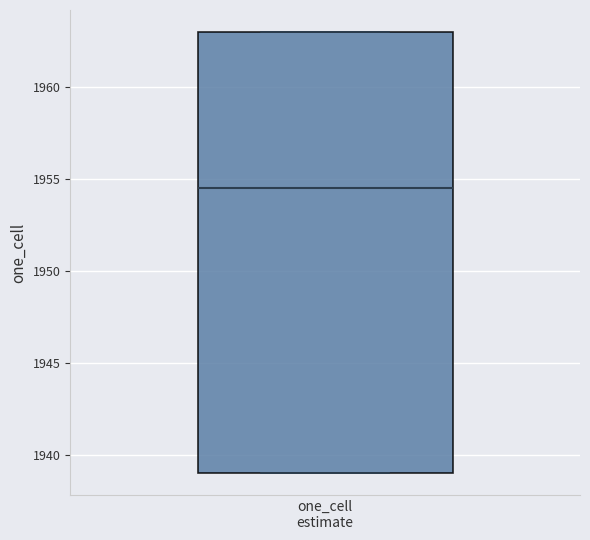

Where is the lower edge of the box for one_cell estimate on the y-axis? The values are not printed on the chart, so give them approximately, as read against the axis.

1939.0